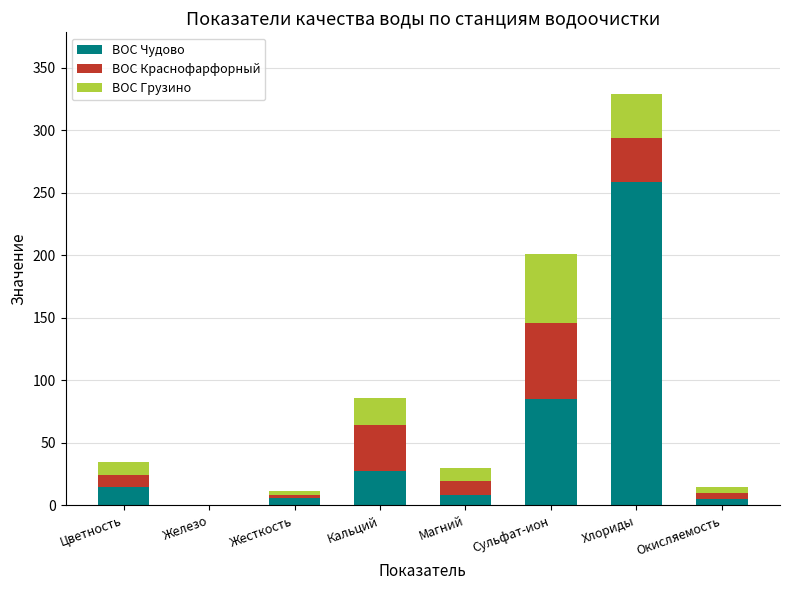

At which category is the sum across all series the highest?

Хлориды